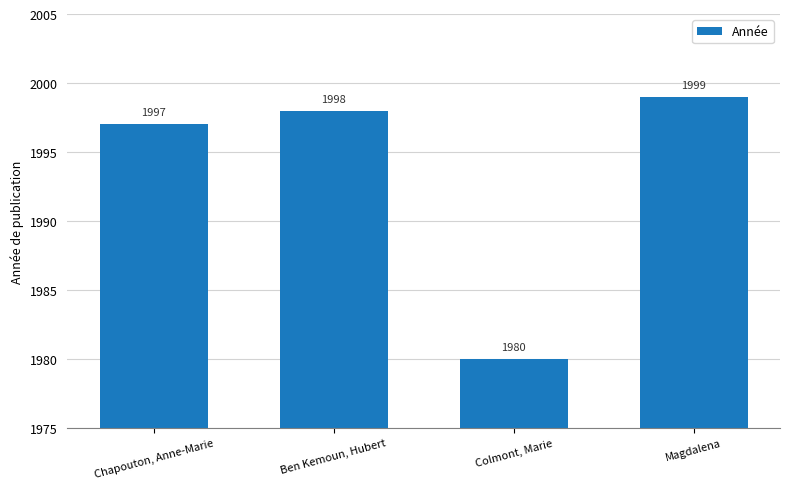

Reading left to right, transcribe all the data shown in this chart.

1997	1998	1980	1999